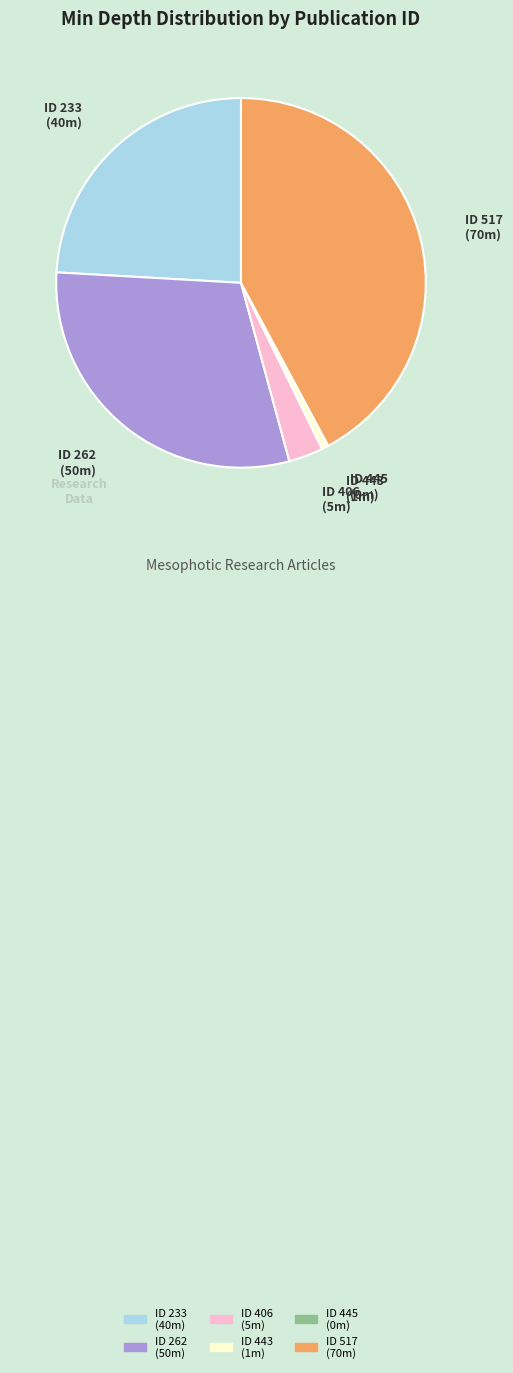

Is there any slice that represents more than half of the pie?

No